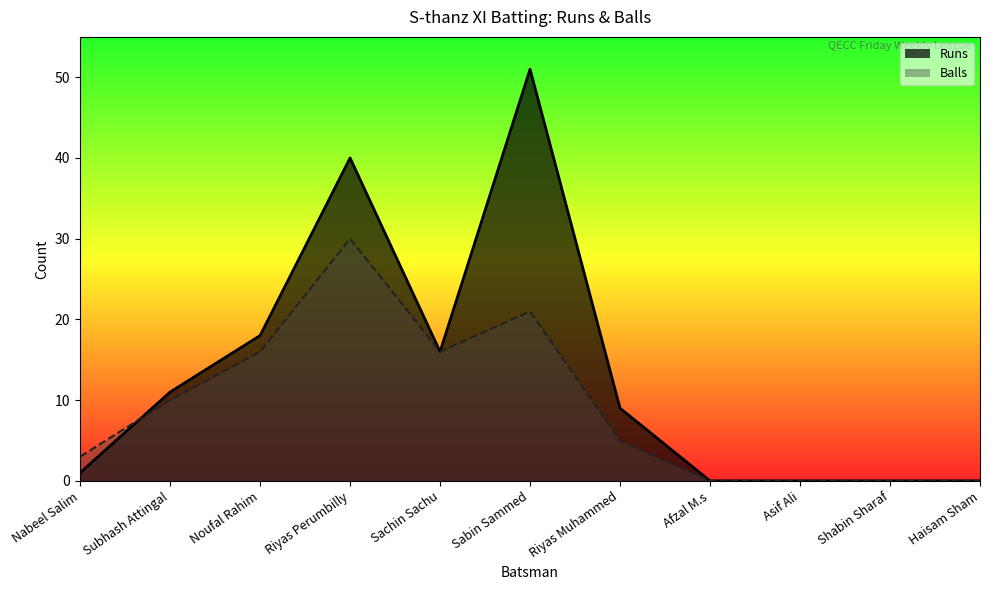

True or false: Runs has more than 2 points higher than both neighbors.

False